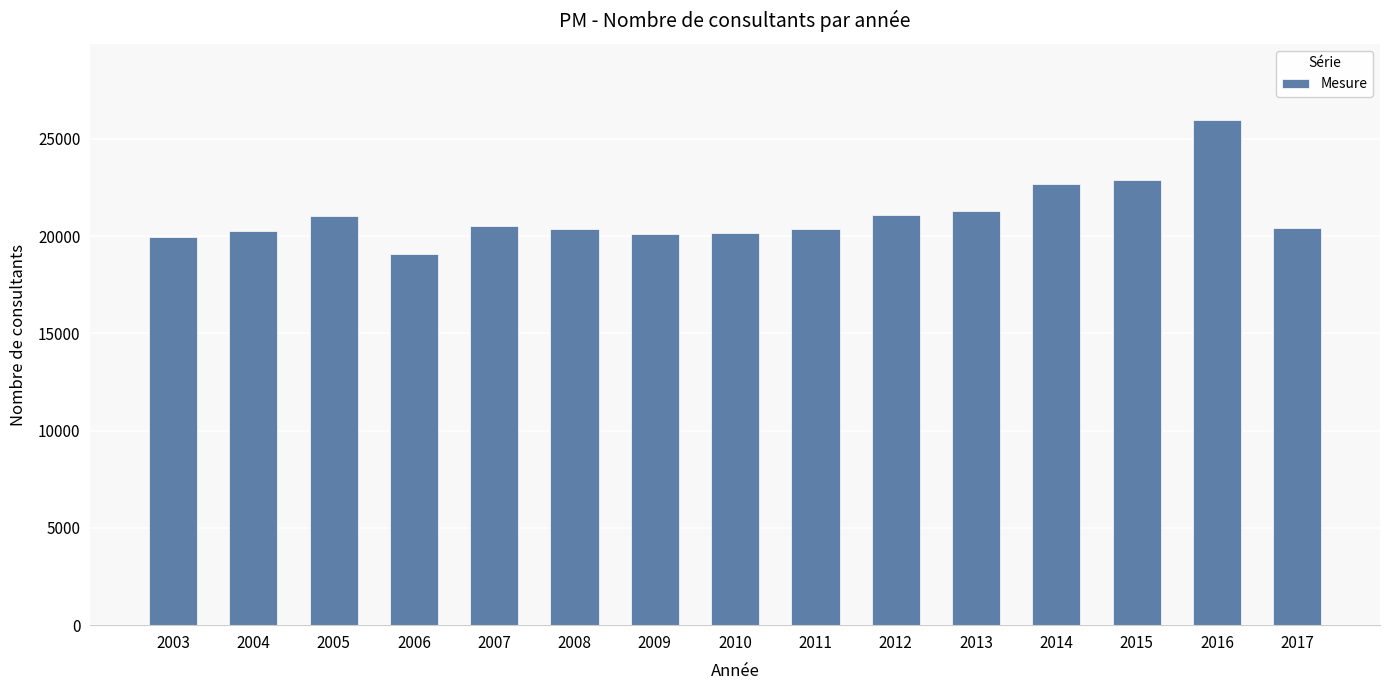

What is the sum of the values at 2011 and 2006?

39445